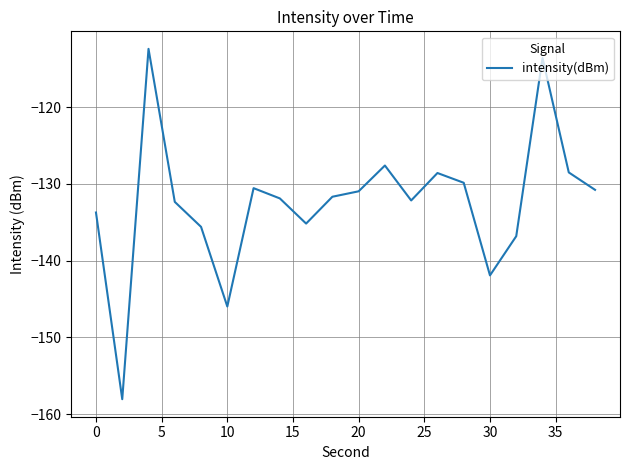

What is the difference between the maximum and minimum values?

45.6